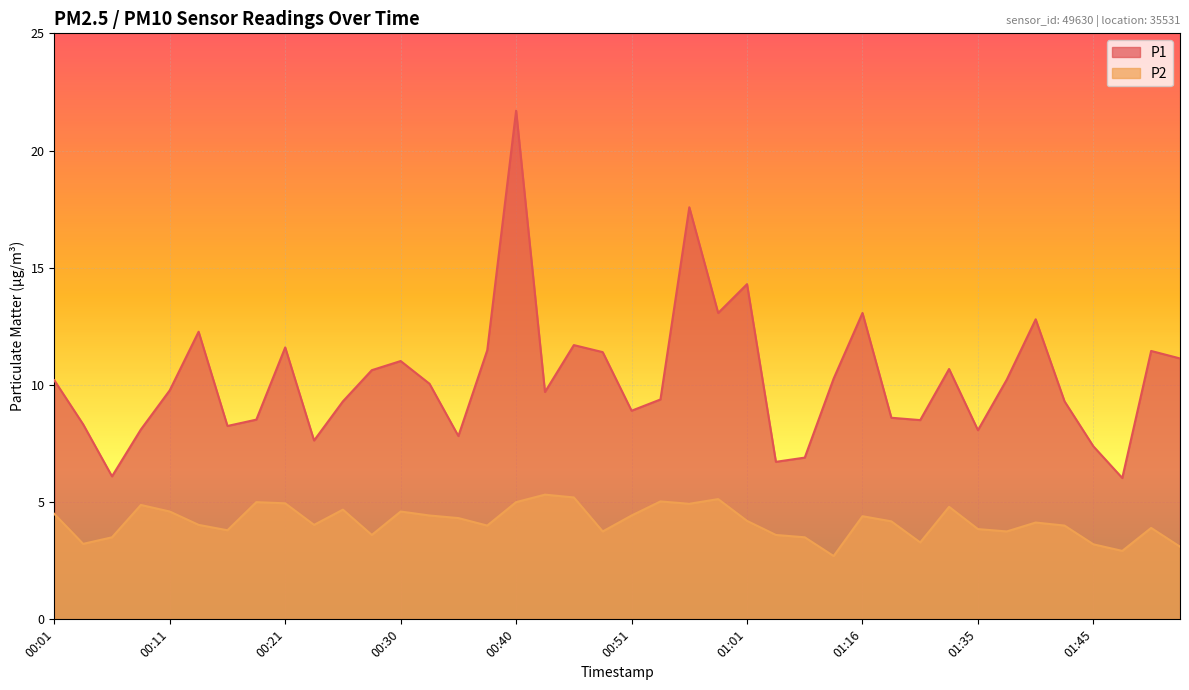

What is the average value of the P2 series?

4.2